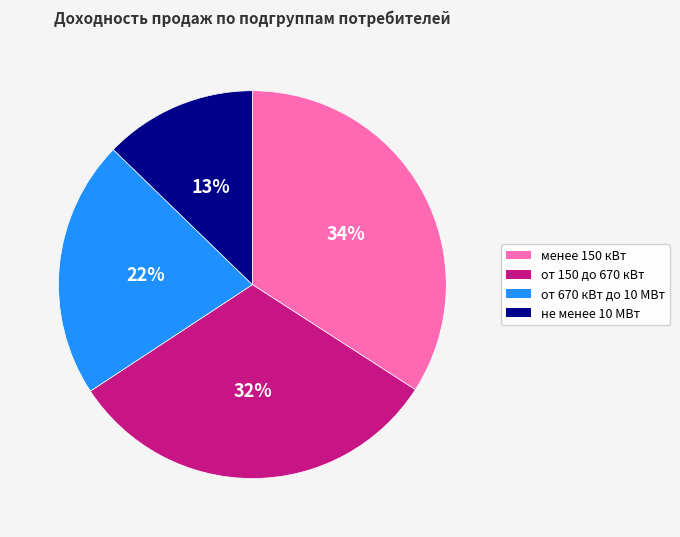

Rank the categories by value from lowest to highest.

не менее 10 МВт, от 670 кВт до 10 МВт, от 150 до 670 кВт, менее 150 кВт